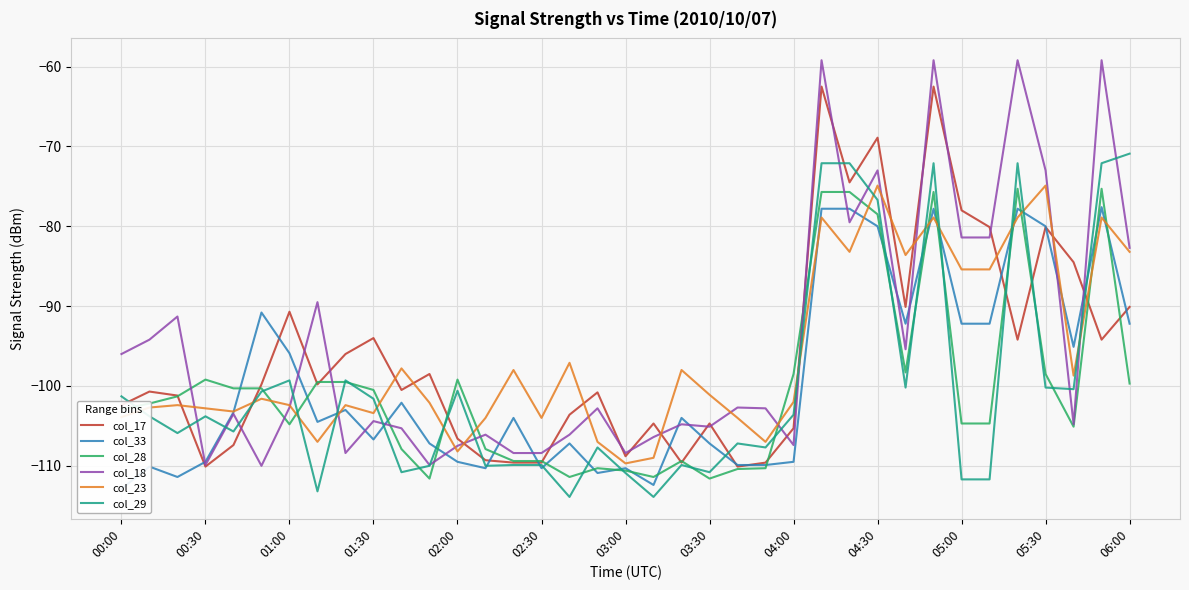

At 19, list the series in order from smallest to largest.

col_29, col_33, col_28, col_23, col_18, col_17